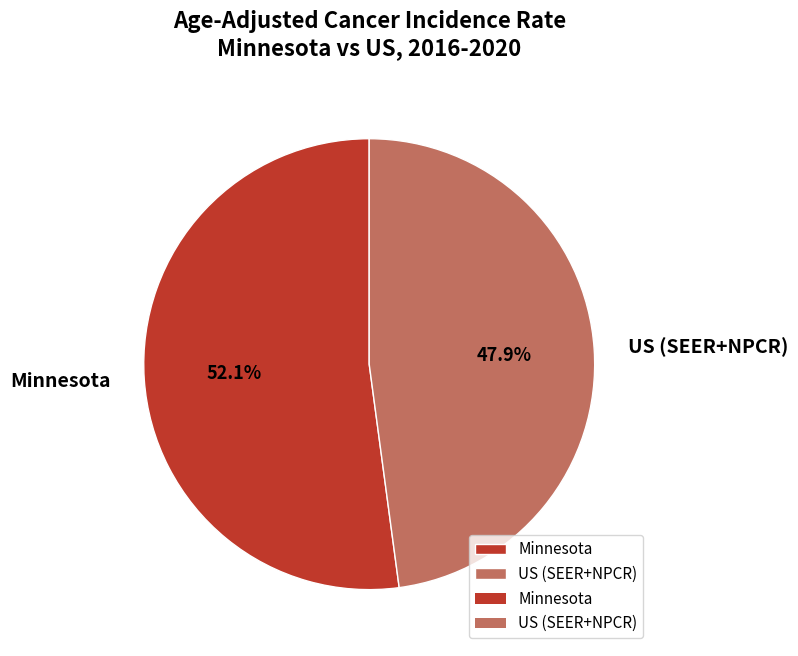

Which category has the smallest portion of the pie?

US (SEER+NPCR)